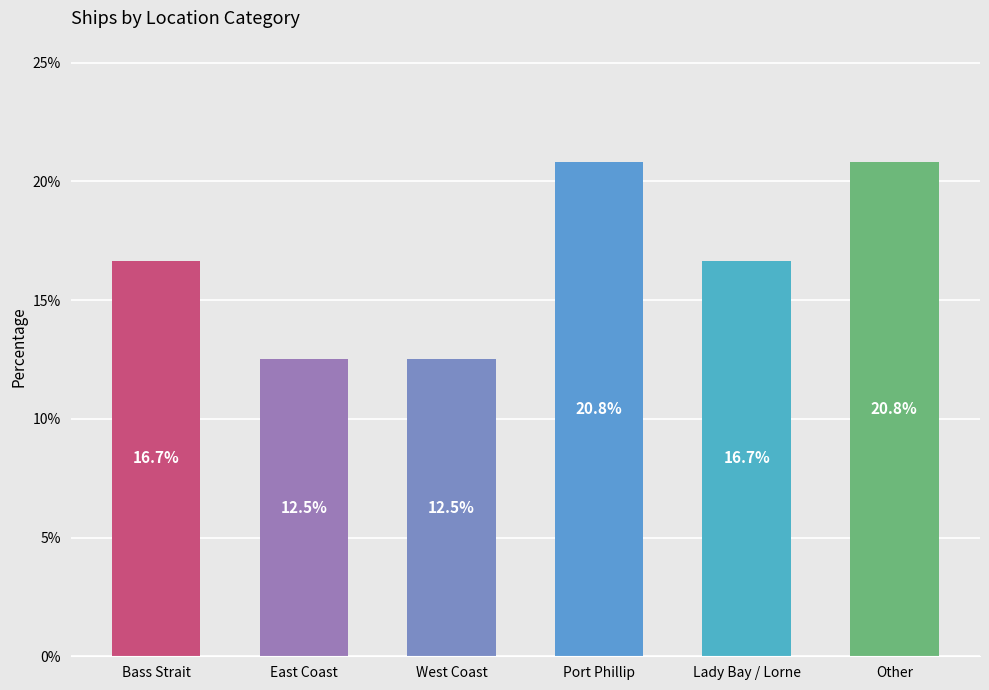

What position from the right is Bass Strait?

6